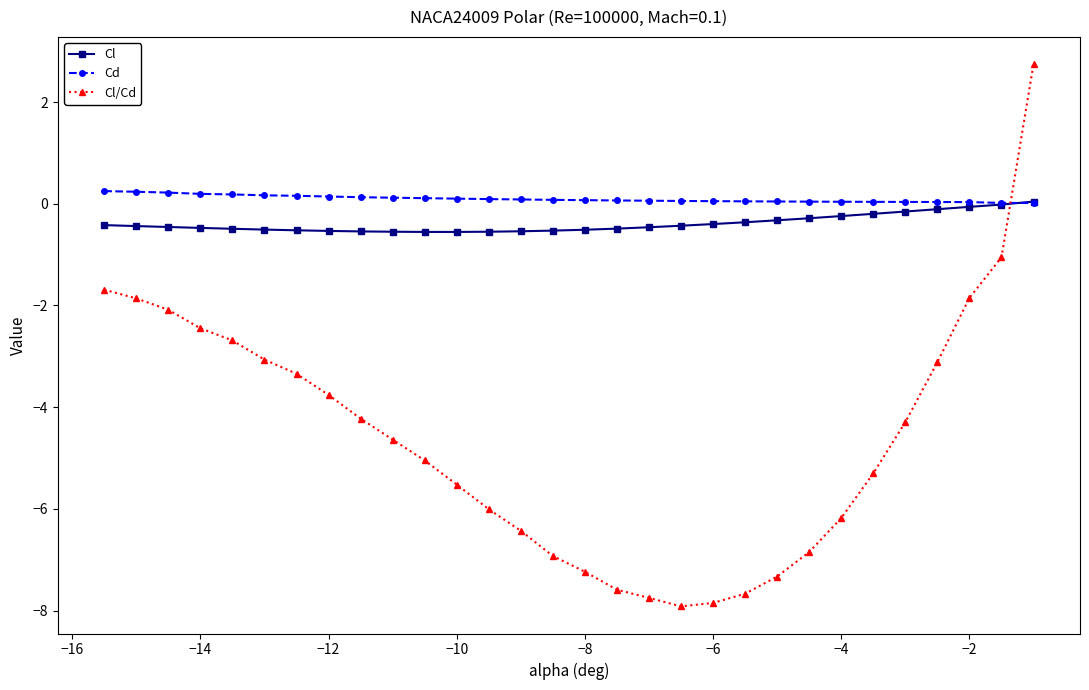

Which series has the largest range (max minus min)?

Cl/Cd